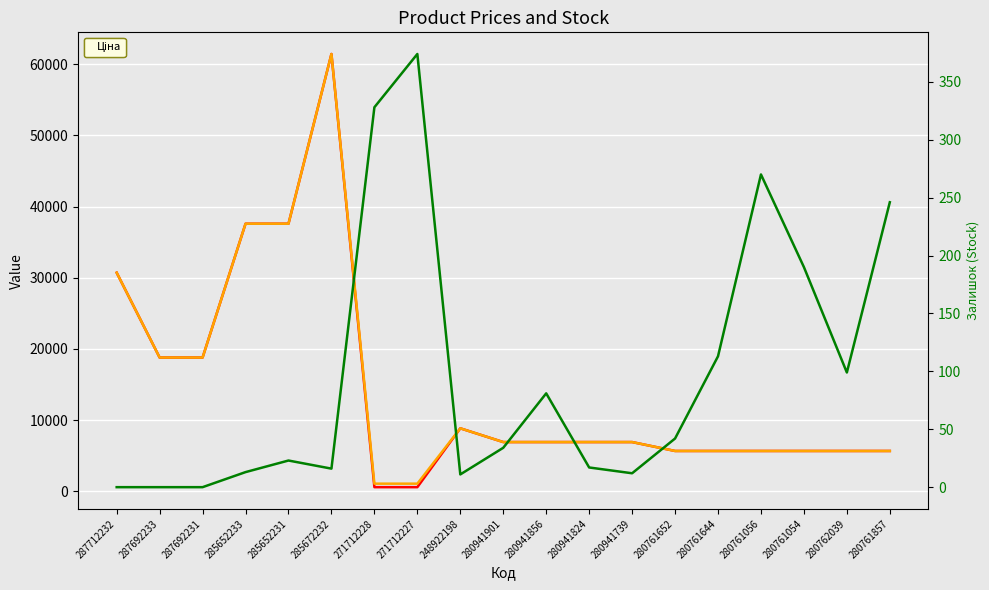

Where is the first local maximum for Доп. ціна?

285672232